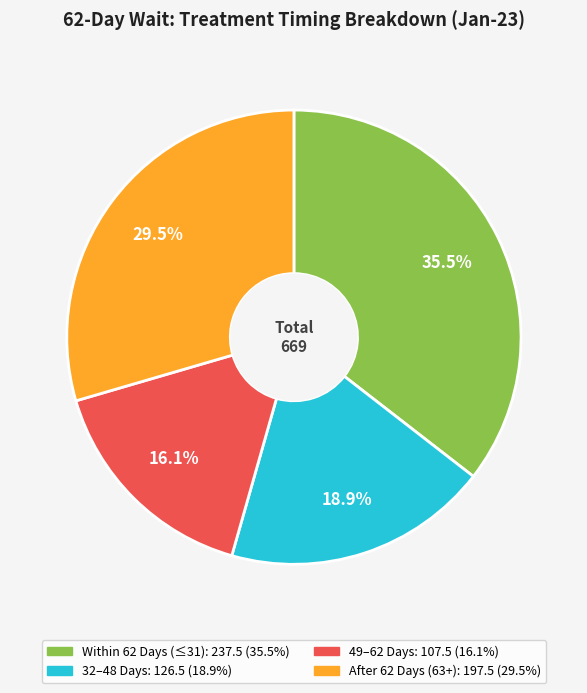

Is there a majority slice in this chart?

No